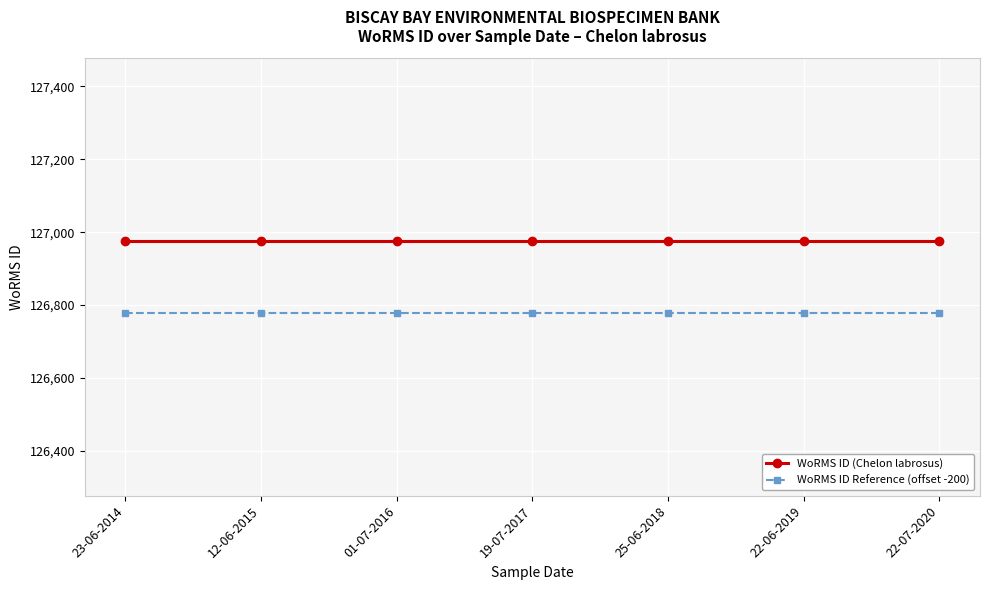

Is it true that WoRMS ID (Chelon labrosus) equals 25553 at 19-07-2017?

False